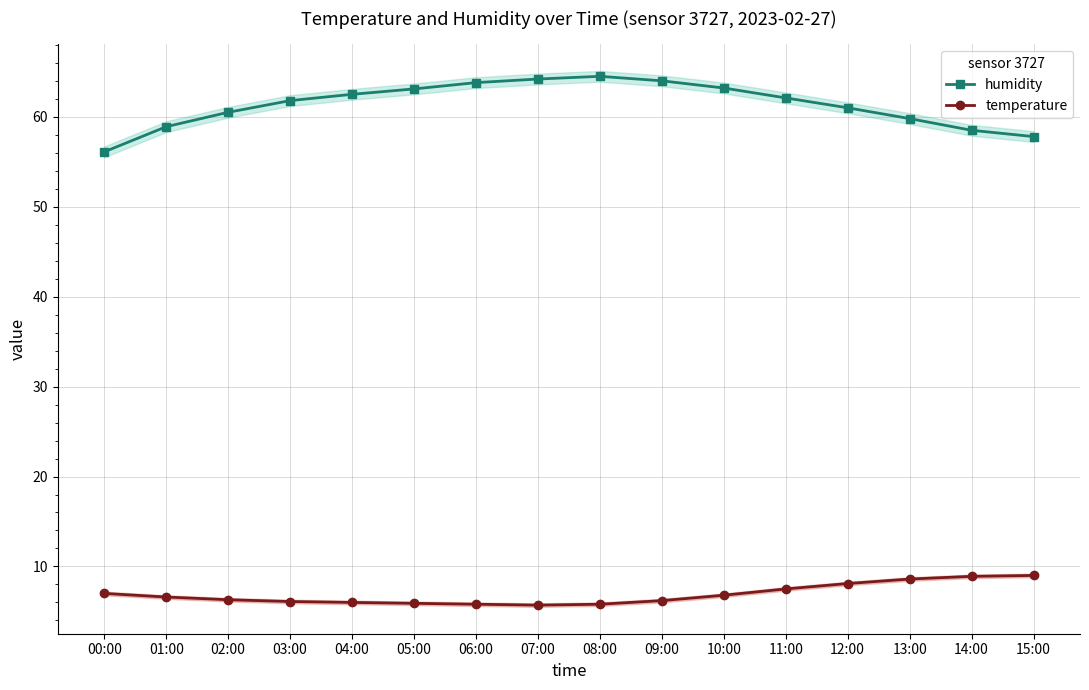

What are all the series names shown in the legend?

humidity, temperature